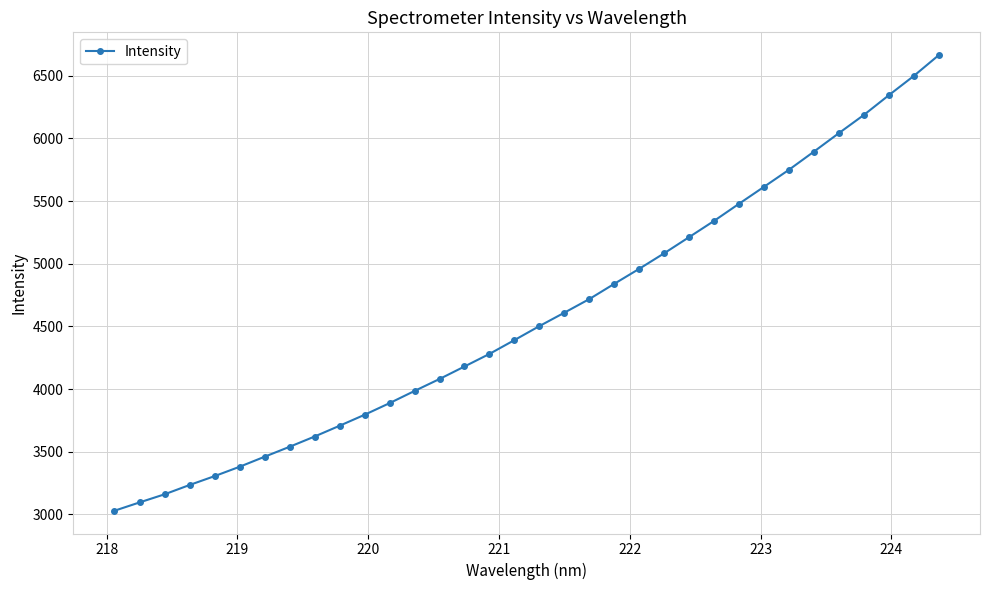

What is the average value?

4585.3